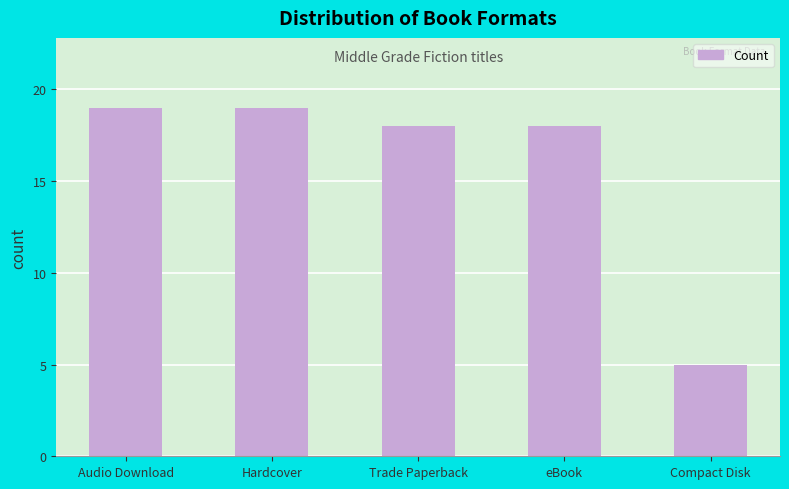

Between Compact Disk and Audio Download, which is larger?

Audio Download